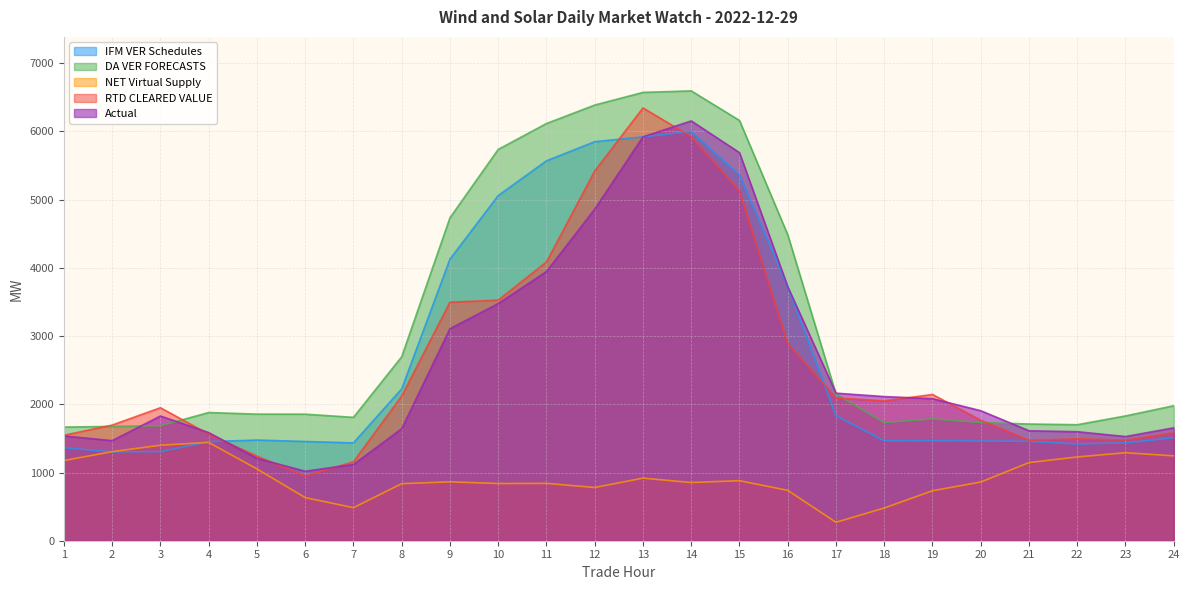

True or false: IFM VER Schedules has more than 2 interior local peaks.

True